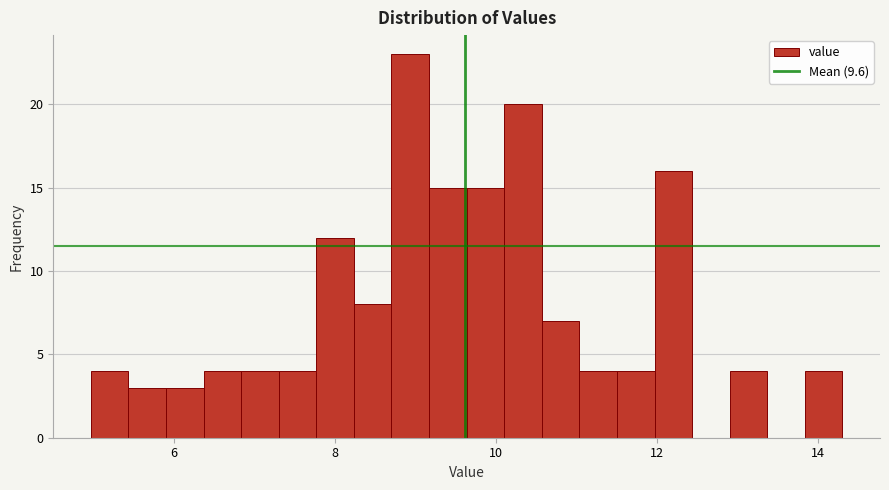

Read against the x-axis, roughly where is the centre of the tallest bar?

9.0